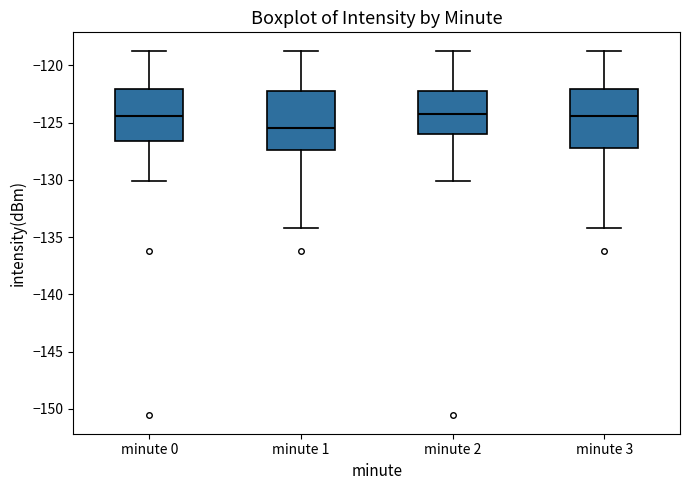

Where does the median line of the box for minute 3 sit on the y-axis? The values are not printed on the chart, so give them approximately, as read against the axis.

-124.5